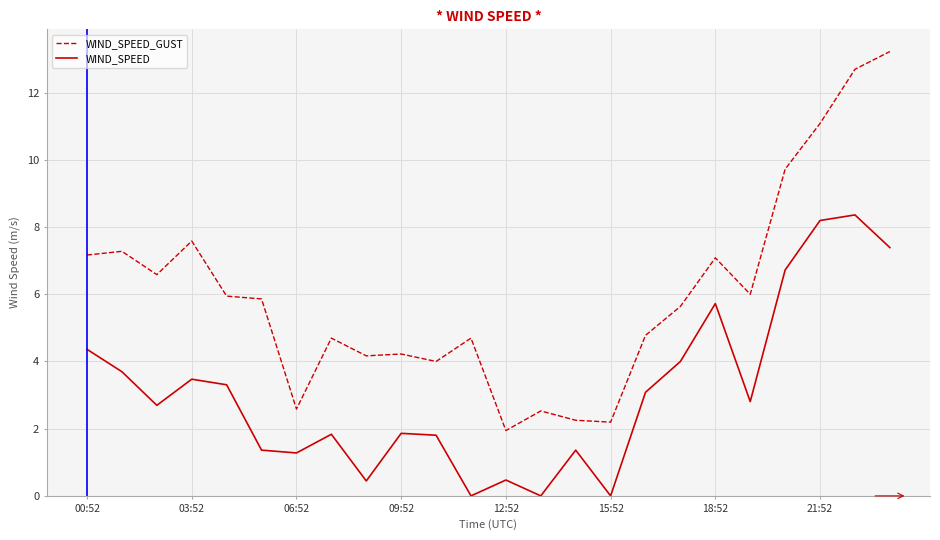

Which series has the widest spread of values?

WIND_SPEED_GUST